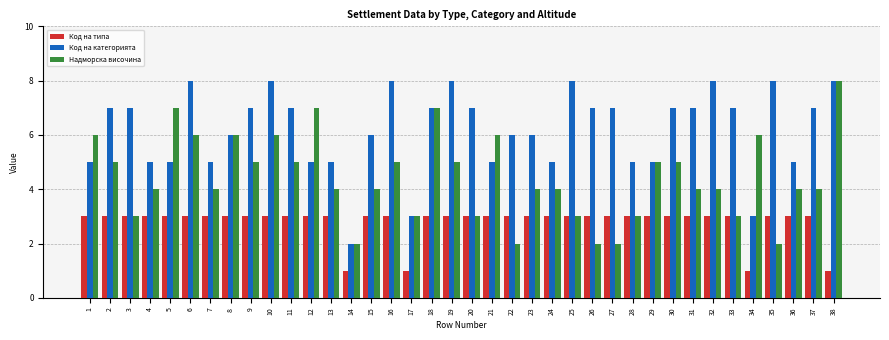

What is the difference between the maximum and minimum values in the Код на типа series?

2